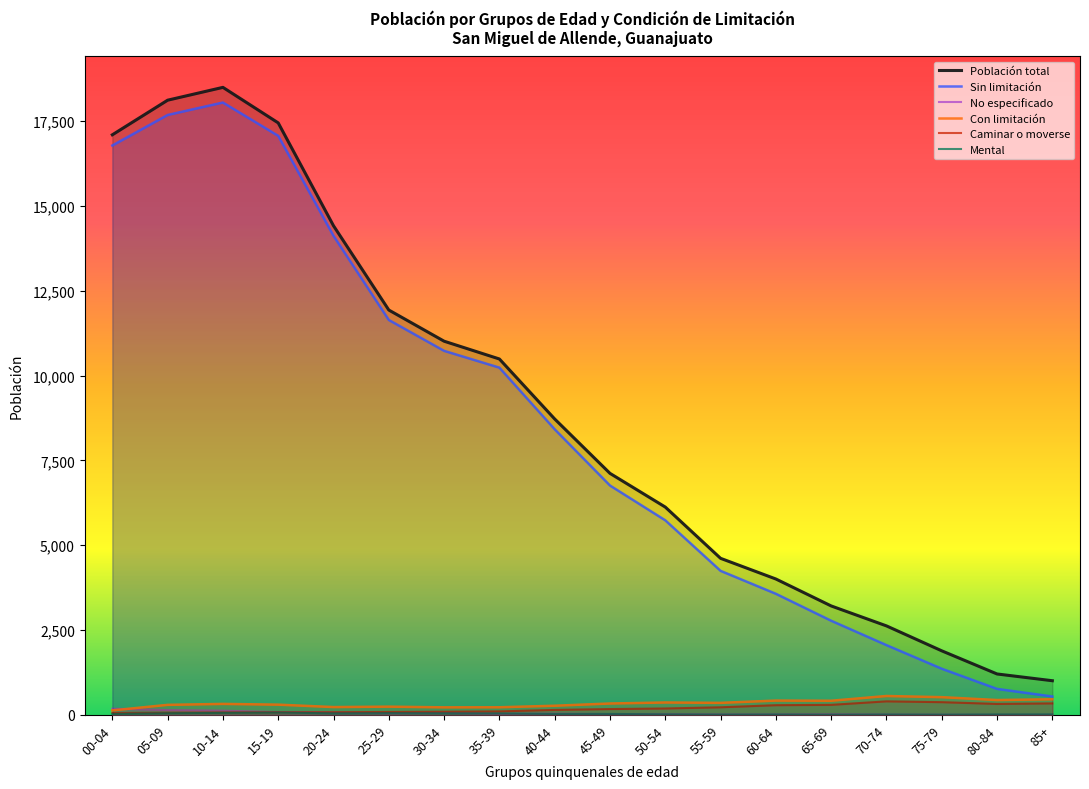

At 50-54, list the series in order from largest to smallest.

Población total, Sin limitación, Con limitación, Caminar o moverse, No especificado, Mental